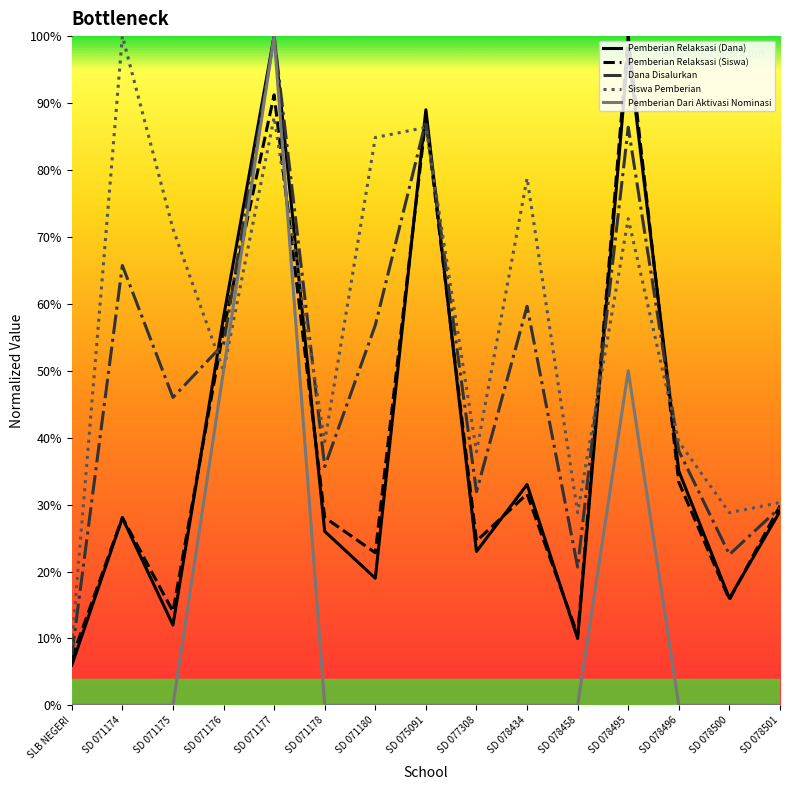

What are all the series names shown in the legend?

Pemberian Relaksasi (Dana), Pemberian Relaksasi (Siswa), Dana Disalurkan, Siswa Pemberian, Pemberian Dari Aktivasi Nominasi